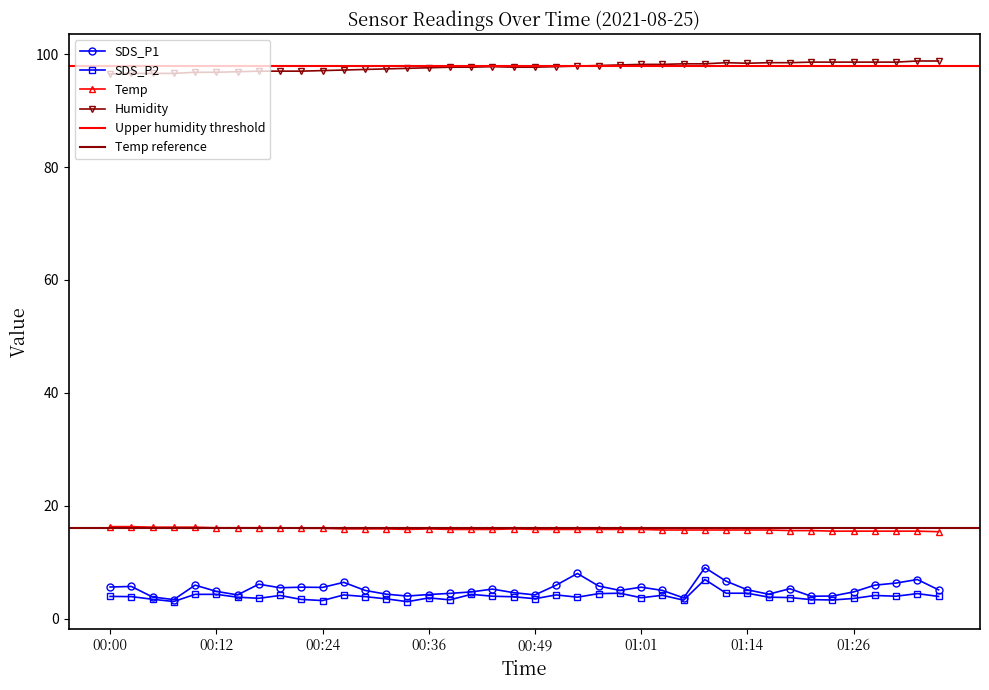

Which series changed the most between 00:34 and 01:28?

SDS_P1